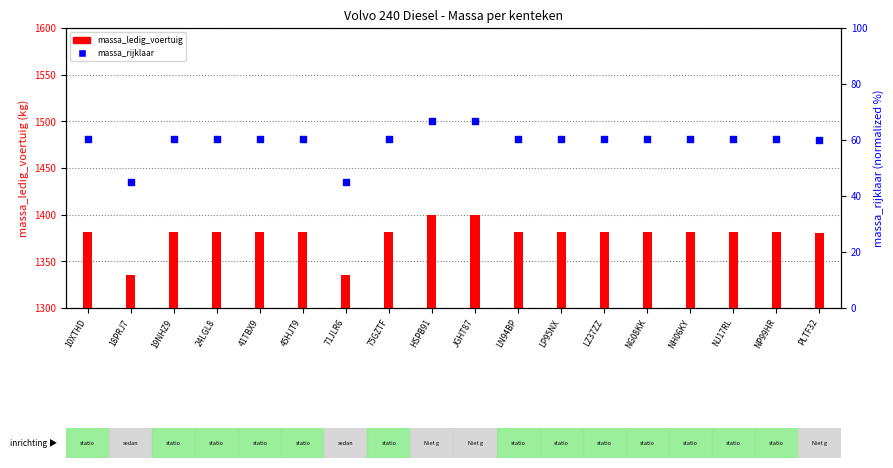

At which category is the sum across all series the highest?

HSPB91